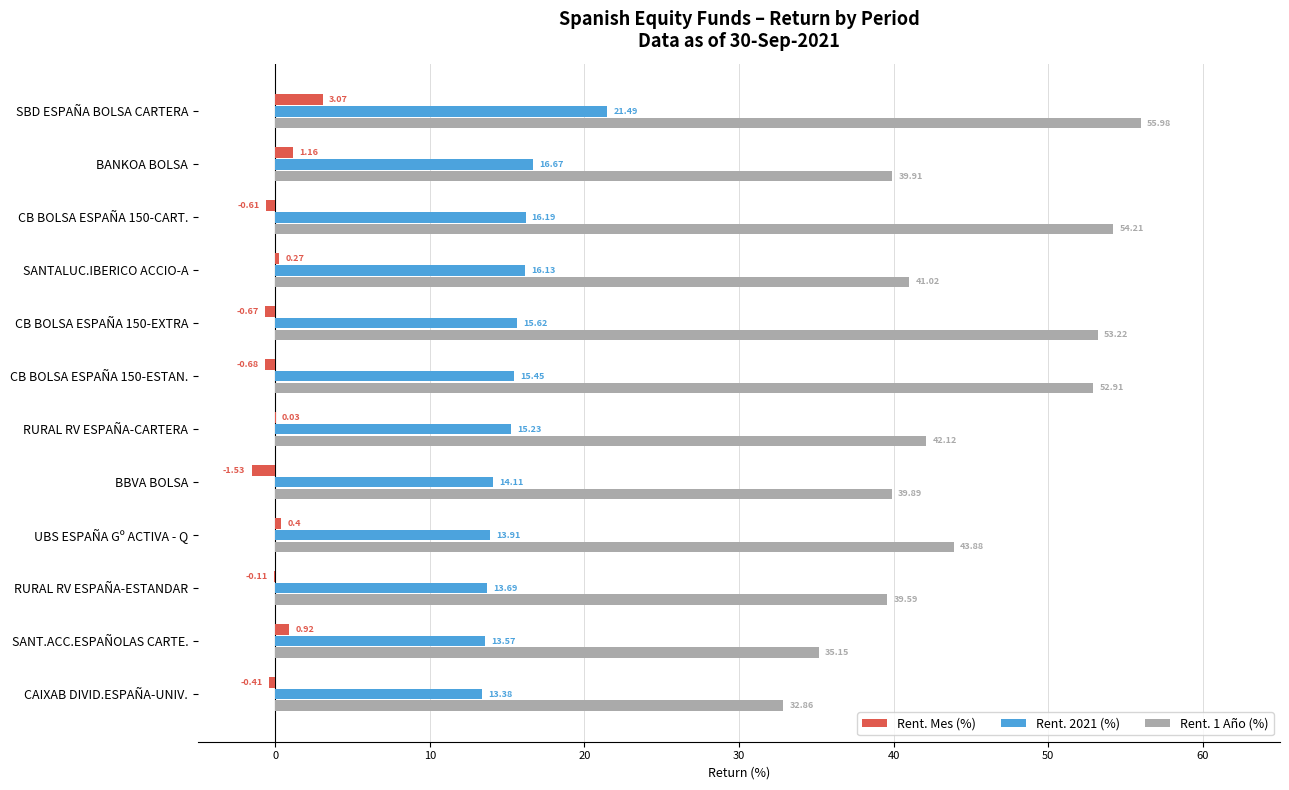

What is the sum of the Rent. Mes (%) values at CB BOLSA ESPAÑA 150-CART. and CB BOLSA ESPAÑA 150-ESTAN.?

-1.3